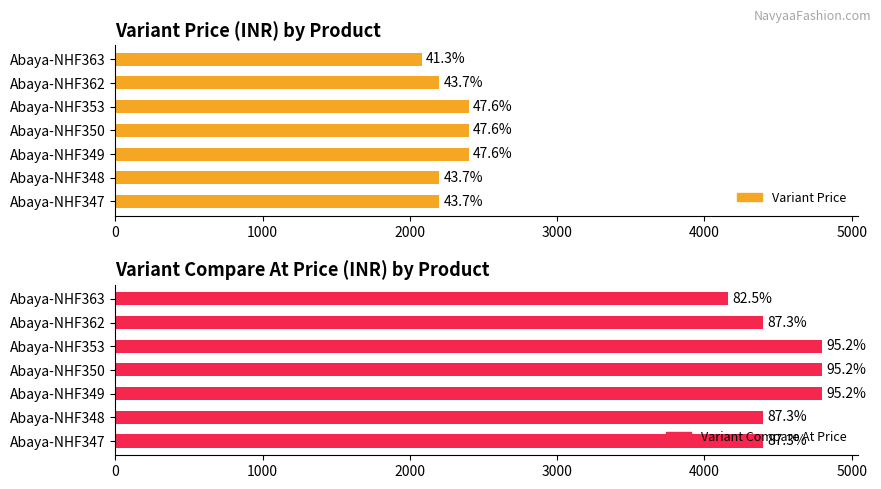

List the series in order of their peak value, lowest first.

Variant Price, Variant Compare At Price